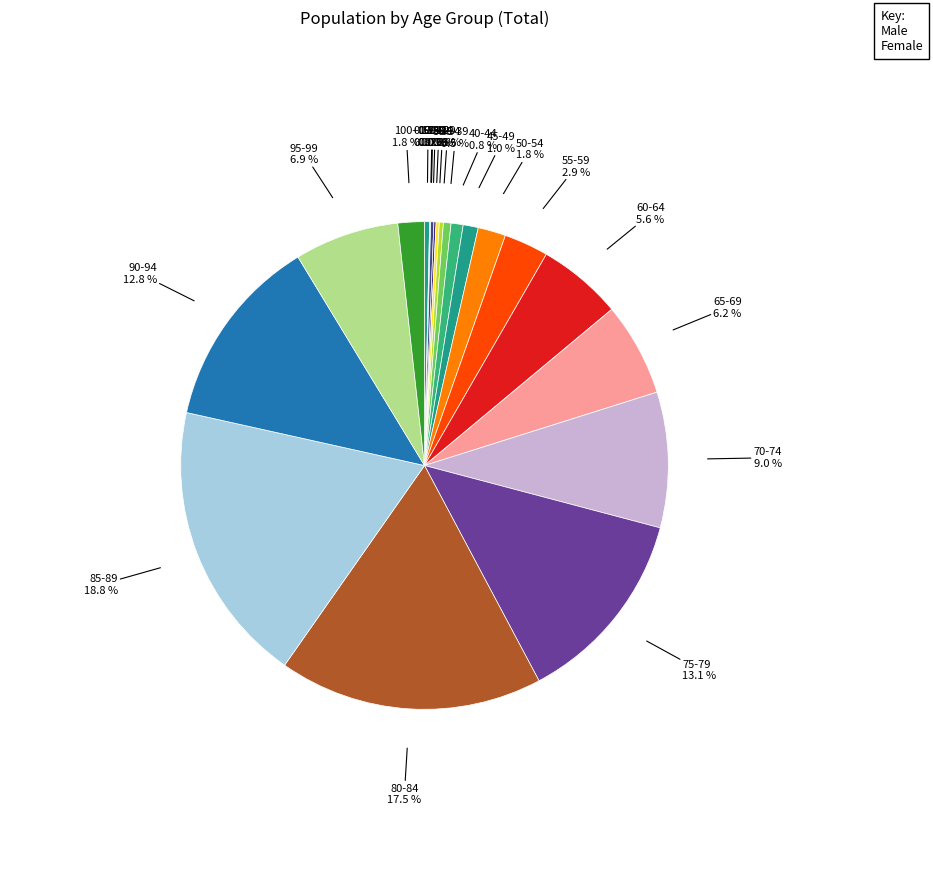

Is there a majority slice in this chart?

No